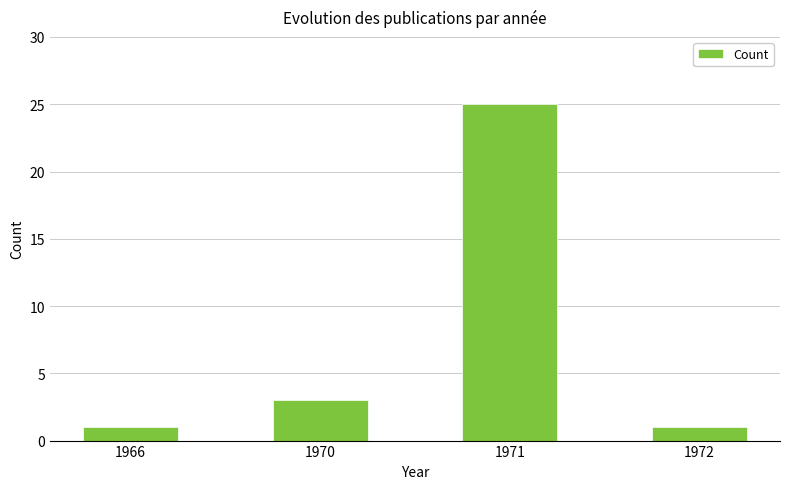

What is the sum of the values at 1972 and 1970?

4